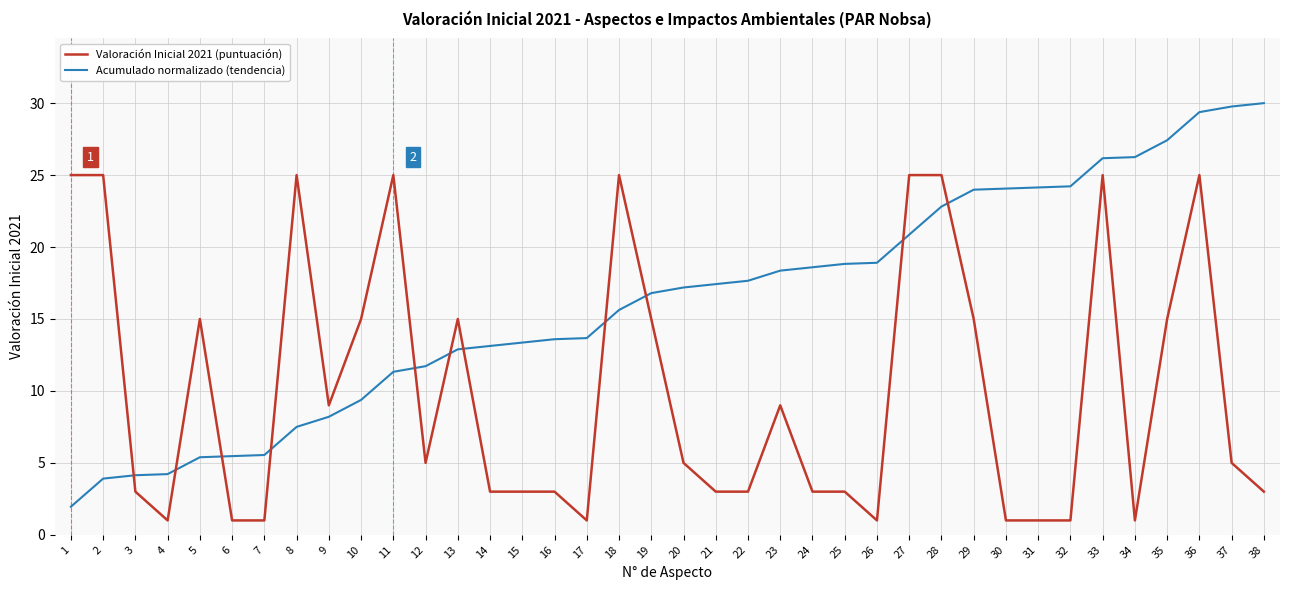

What is the difference between the maximum and minimum values in the Acumulado normalizado (tendencia) series?

28.0